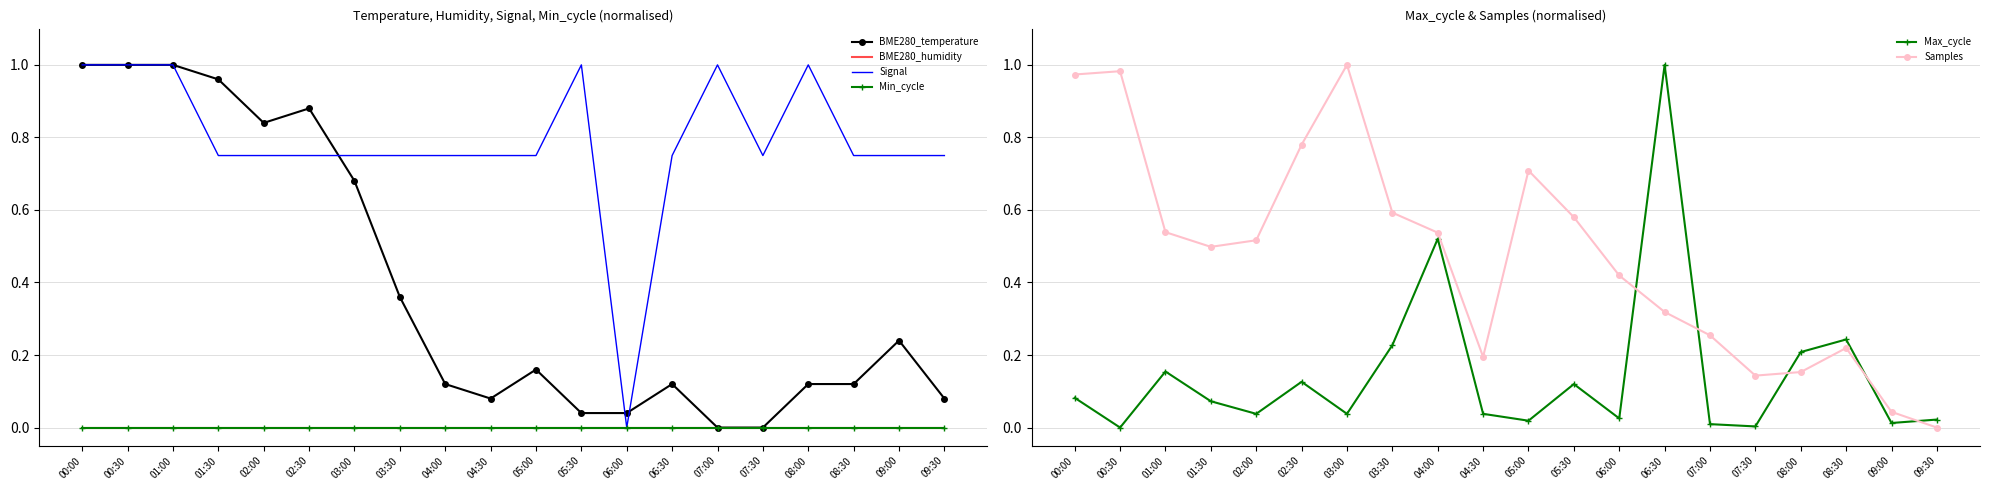

Which series has the largest total across all categories?

Signal